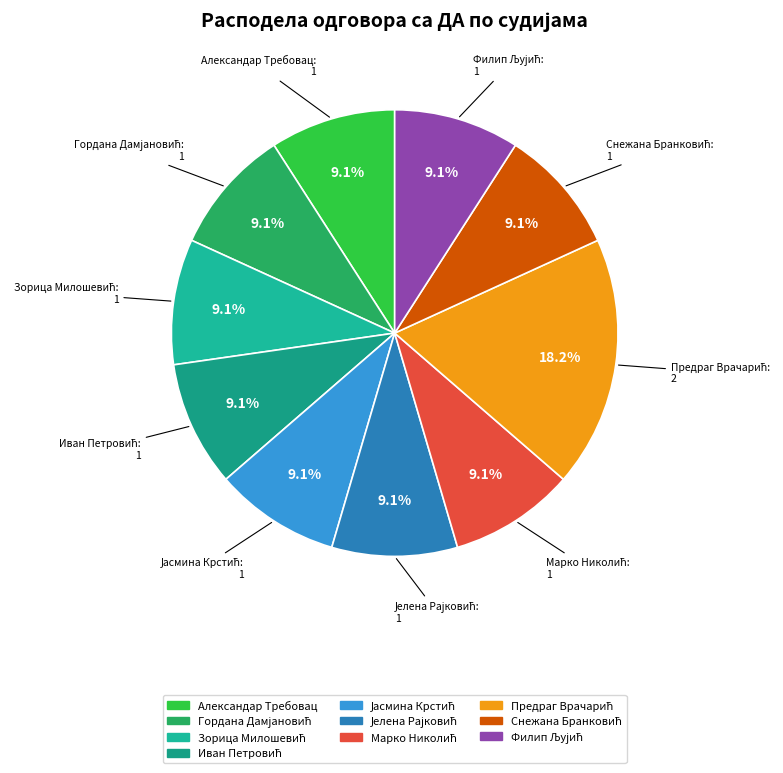

How many slices are in this pie chart?

10